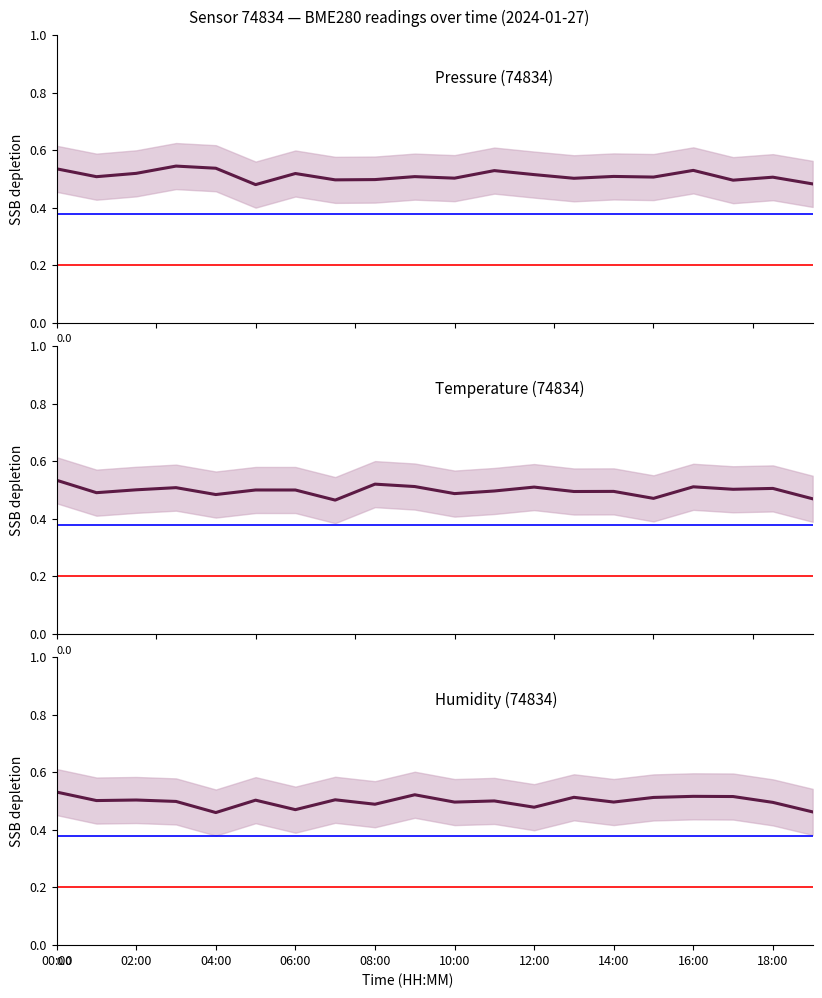

Reading left to right, list all the values displayed in this chart.

Pressure (74834): 0.5	0.5	0.5	0.5	0.5	0.5	0.5	0.5	0.5	0.5	0.5	0.5	0.5	0.5	0.5	0.5	0.5	0.5	0.5	0.5
Temperature (74834): 0.5	0.5	0.5	0.5	0.5	0.5	0.5	0.5	0.5	0.5	0.5	0.5	0.5	0.5	0.5	0.5	0.5	0.5	0.5	0.5
Humidity (74834): 0.5	0.5	0.5	0.5	0.5	0.5	0.5	0.5	0.5	0.5	0.5	0.5	0.5	0.5	0.5	0.5	0.5	0.5	0.5	0.5